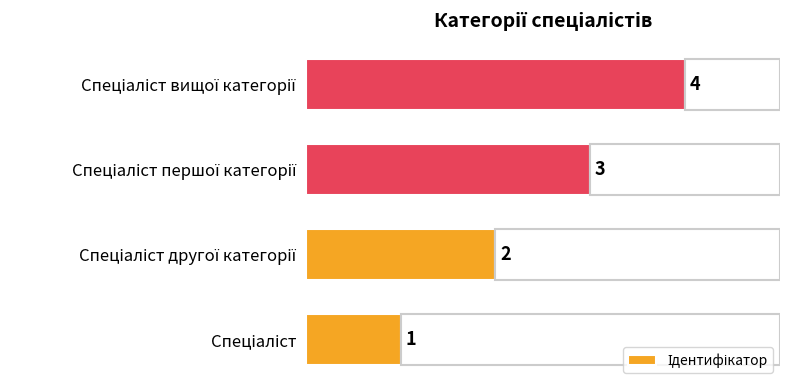

What is the difference between the maximum and minimum values?

3